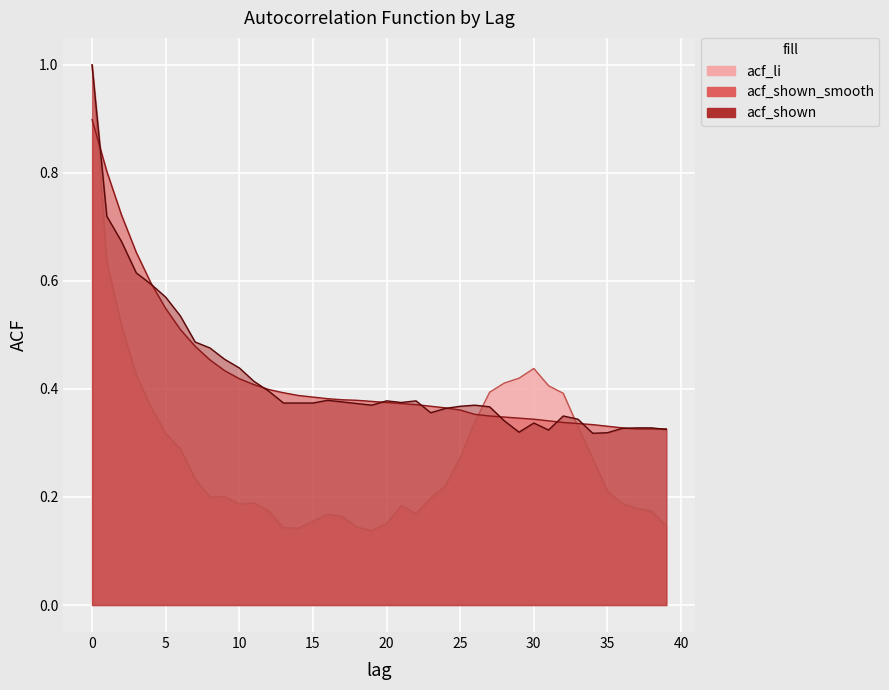

What are all the series names shown in the legend?

acf_li, acf_shown_smooth, acf_shown